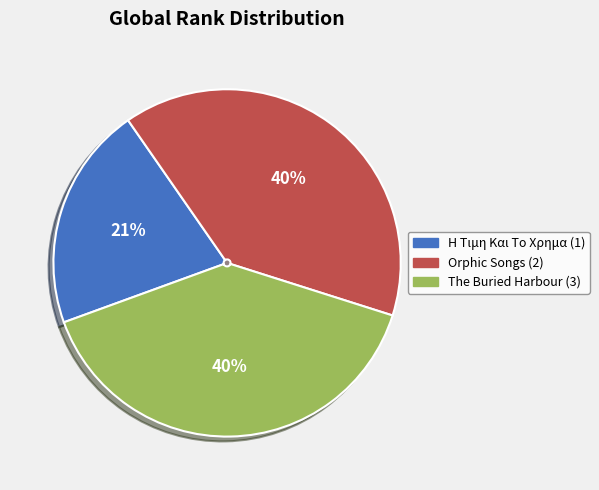

Which has a higher value, Η Τιμη Και Το Χρημα (1) or The Buried Harbour (3)?

The Buried Harbour (3)